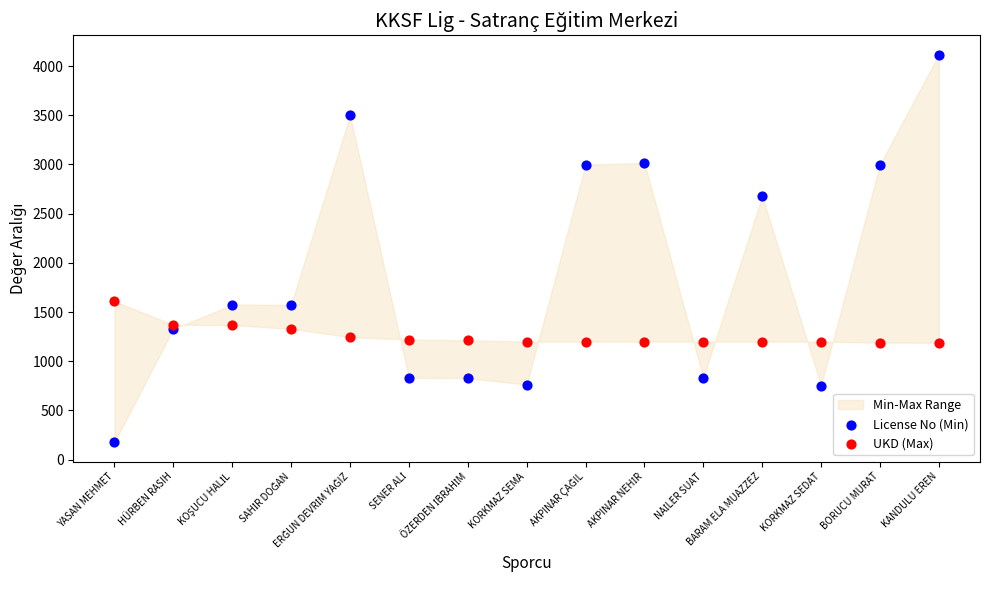

Which series contains the lowest Y value?

License No (Min)